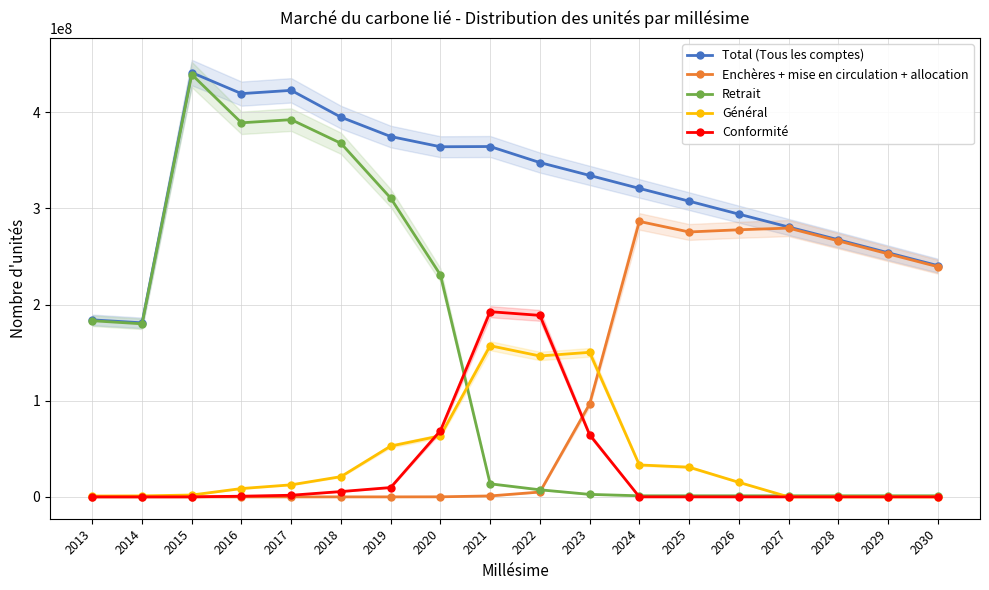

Between 2020 and 2027, which series saw the biggest shift?

Enchères + mise en circulation + allocation